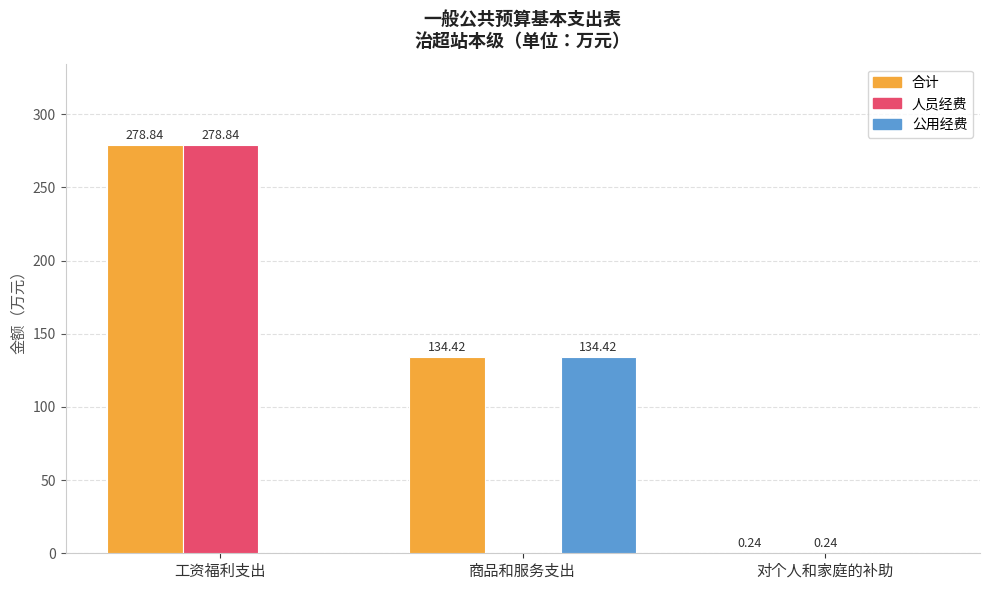

The 公用经费 series shows 216.3 at 商品和服务支出. True or false?

False